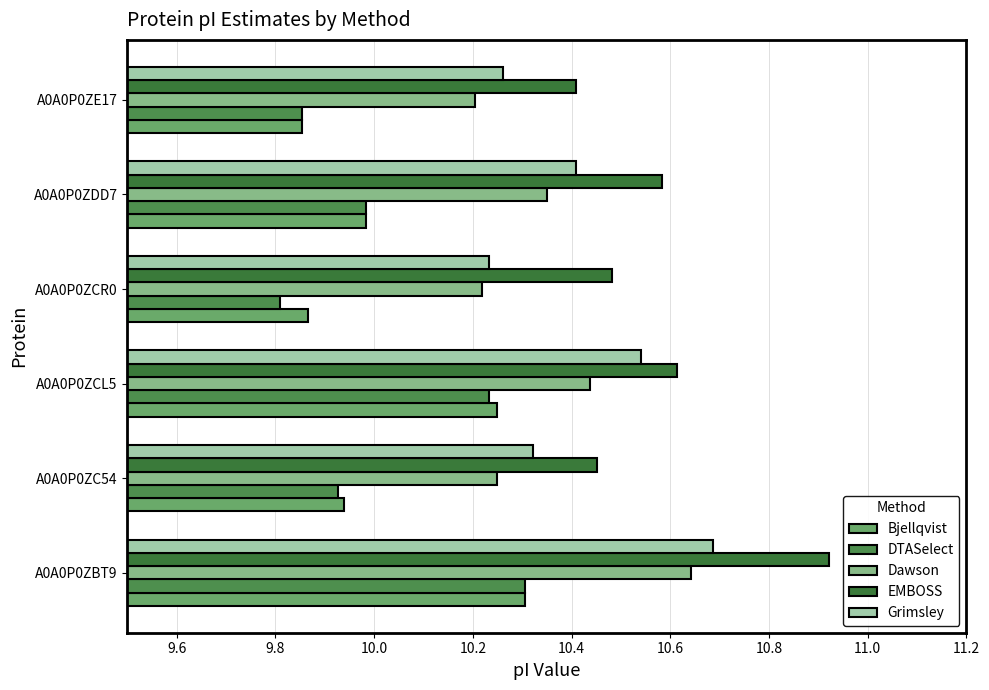

How many categories are shown in the chart?

6